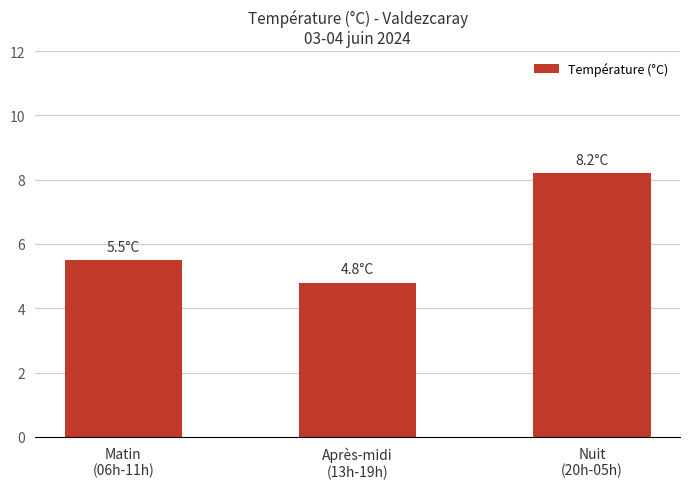

True or false: the data shows 8.6 at Matin
(06h-11h).

False